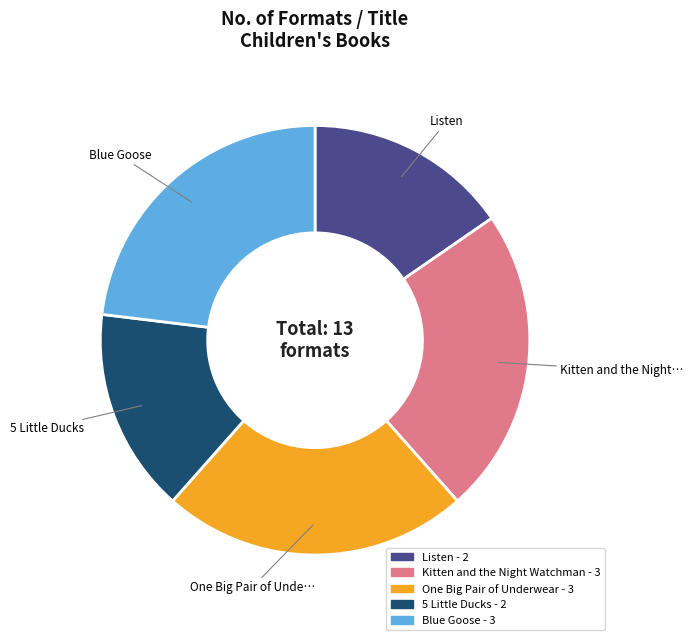

Which has a higher value, Listen or Kitten and the Night Watchman?

Kitten and the Night Watchman